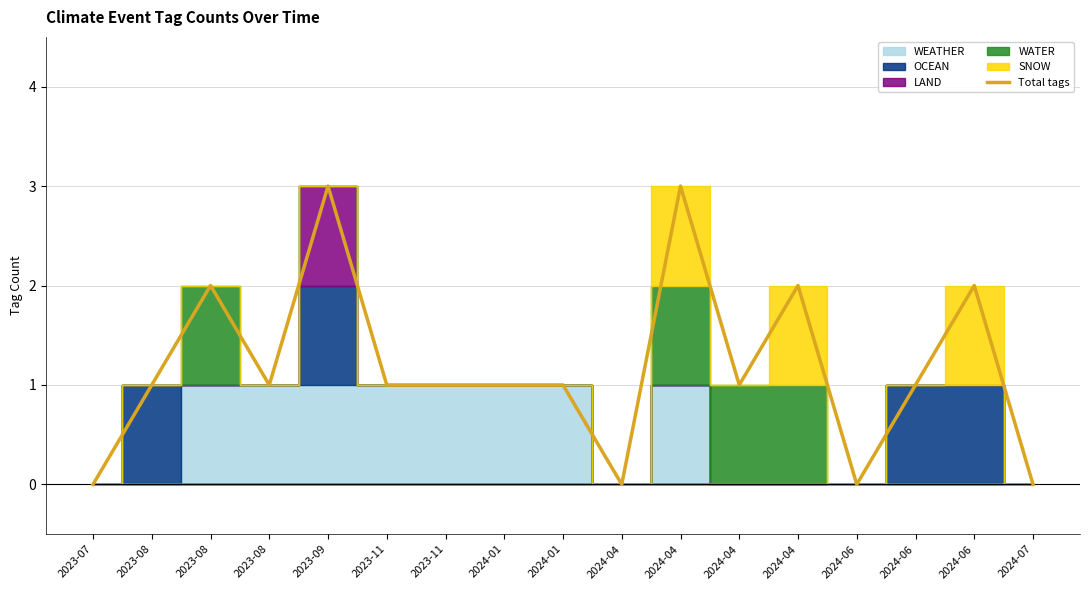

The chart shows a value of 1 at 2024-01. True or false?

True